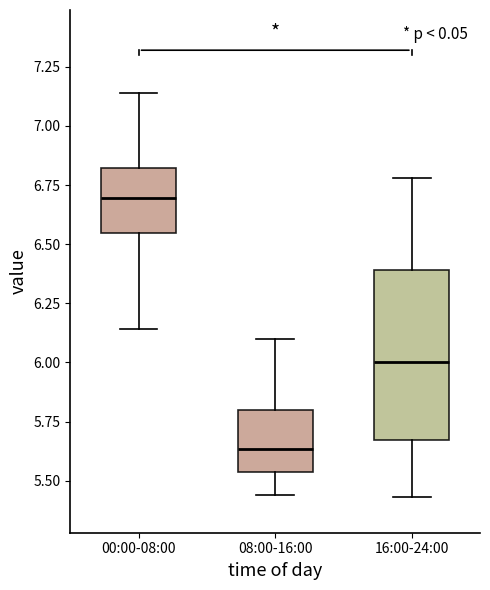

Reading left to right, read every box against the y-axis: the position of its median line, the range the box covers, and the ends of its whiskers. The values are not printed on the chart, so give them approximately, as read against the axis.

00:00-08:00: median 6.70, box 6.55 to 6.80, whiskers 6.15 to 7.15
08:00-16:00: median 5.65, box 5.55 to 5.80, whiskers 5.45 to 6.10
16:00-24:00: median 6.00, box 5.65 to 6.40, whiskers 5.45 to 6.80